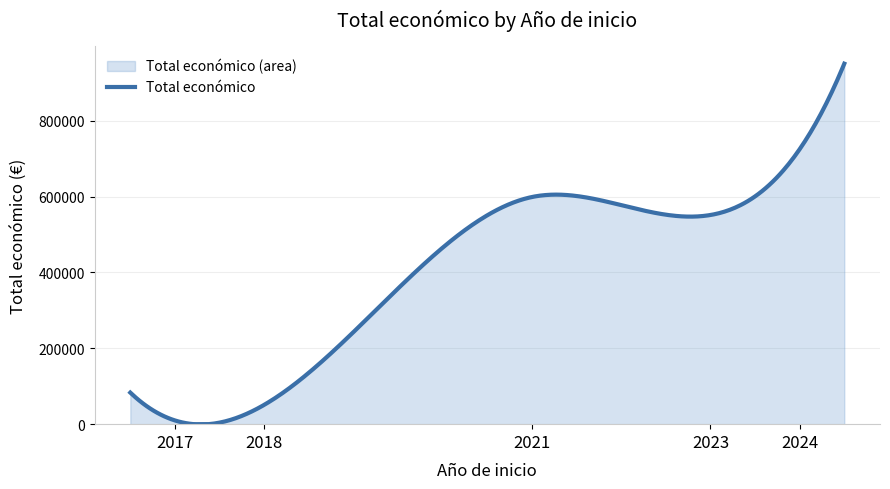

What is the greatest value displayed?

950059.2